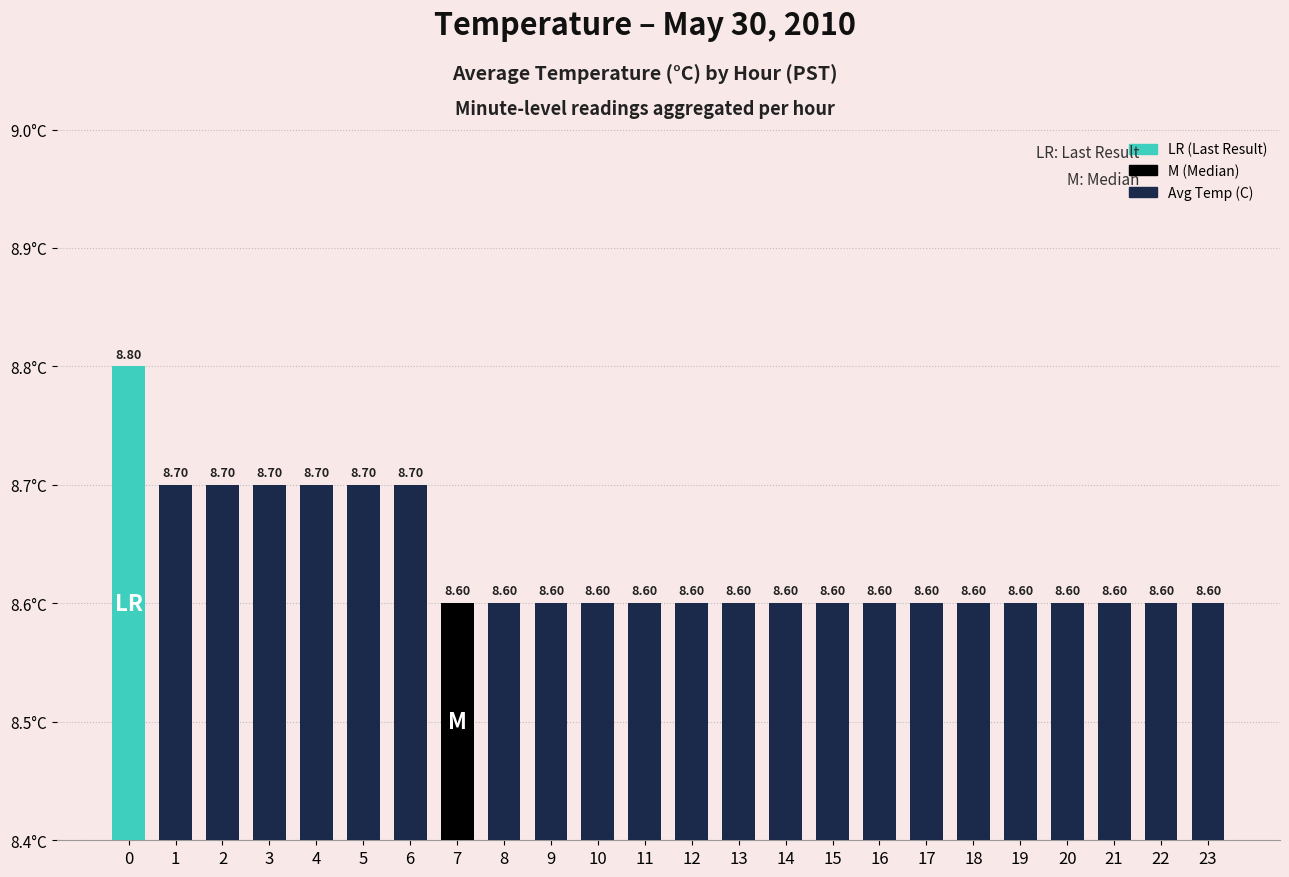

The chart shows a value of 13.6 at 5. True or false?

False